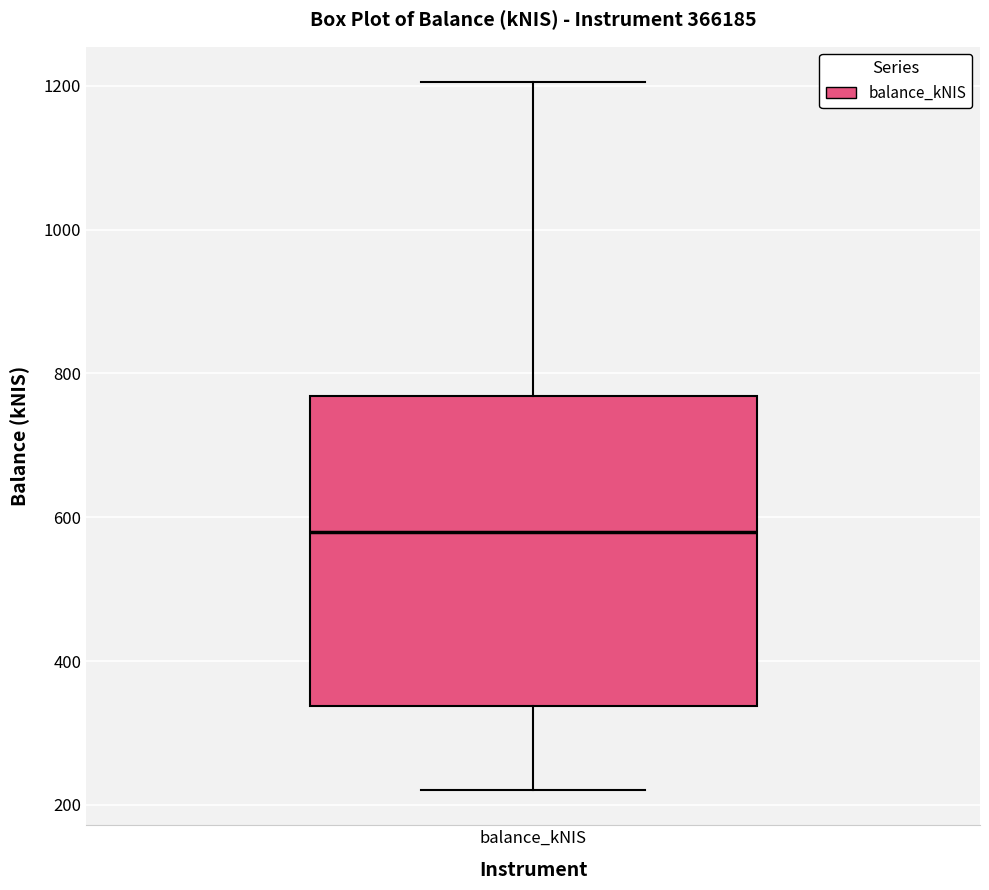

Transcribe this box plot: give where the median line is, the range the box spans, and where the two whiskers end, as read against the y-axis. The values are not printed on the chart, so give them approximately, as read against the axis.

median 580, box 340 to 760, whiskers 220 to 1200